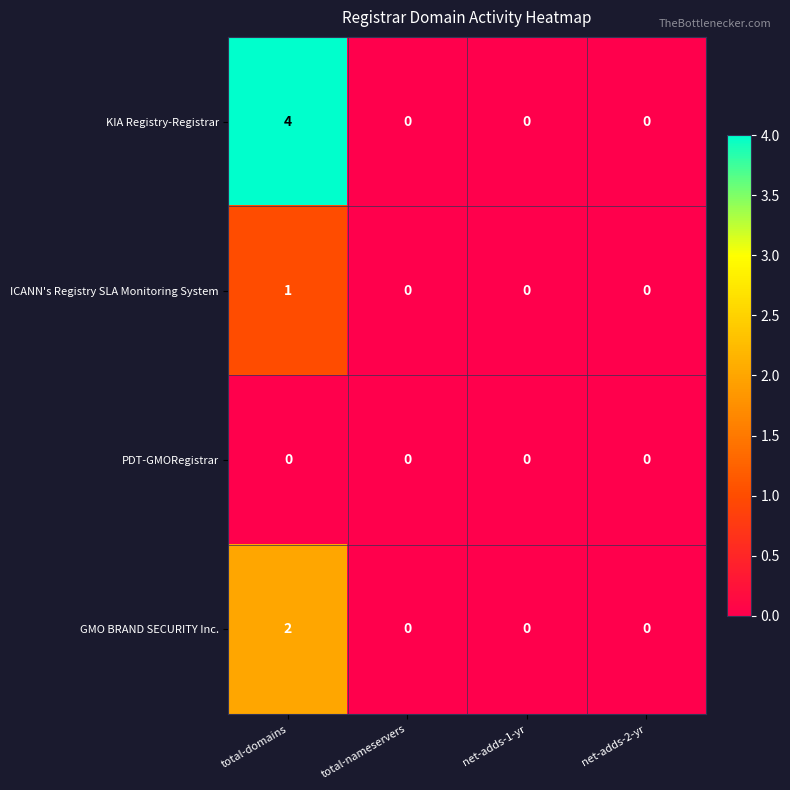

What is the sum of all KIA Registry-Registrar values?

4